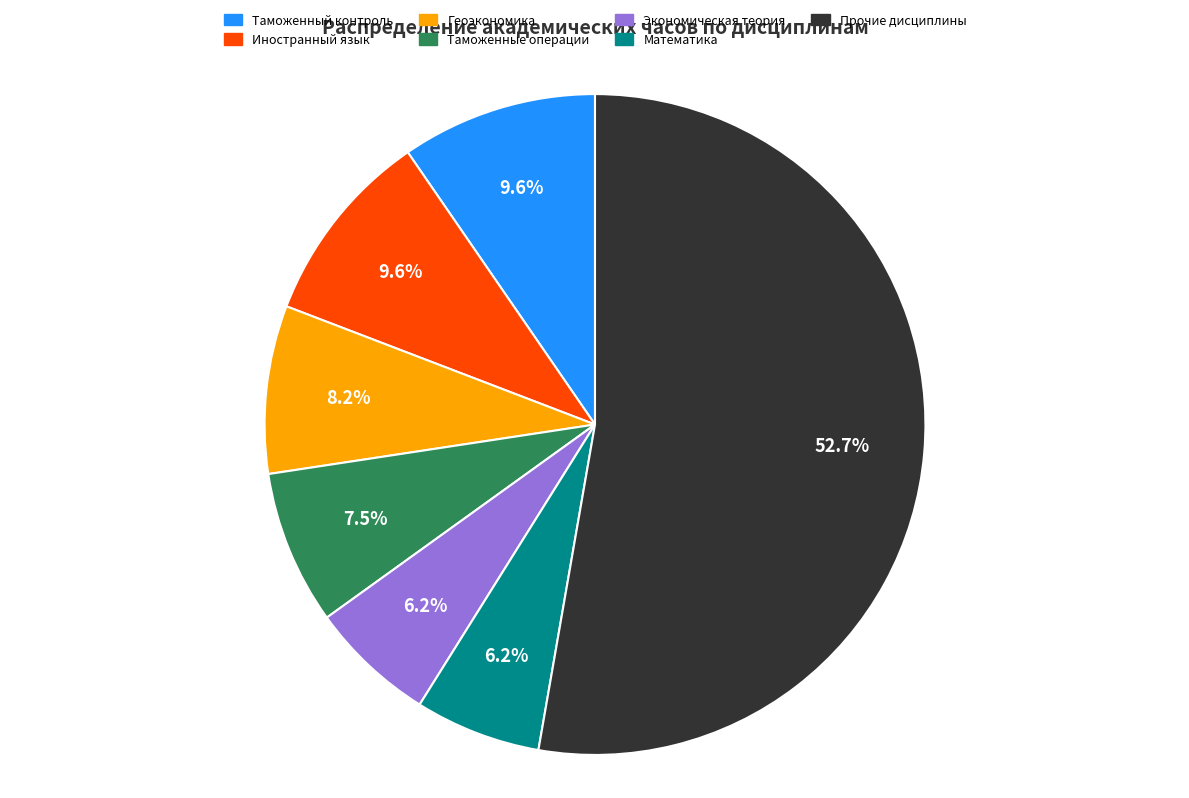

Is there any slice that represents more than half of the pie?

Yes